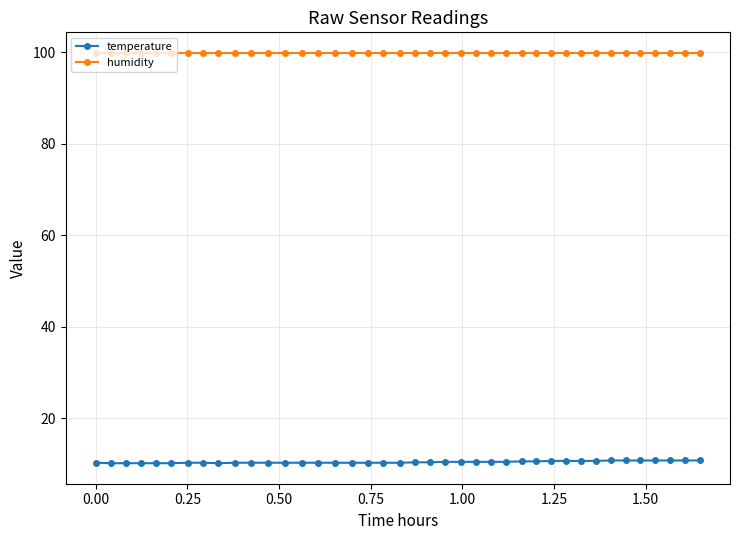

How many lines are shown in the chart?

2